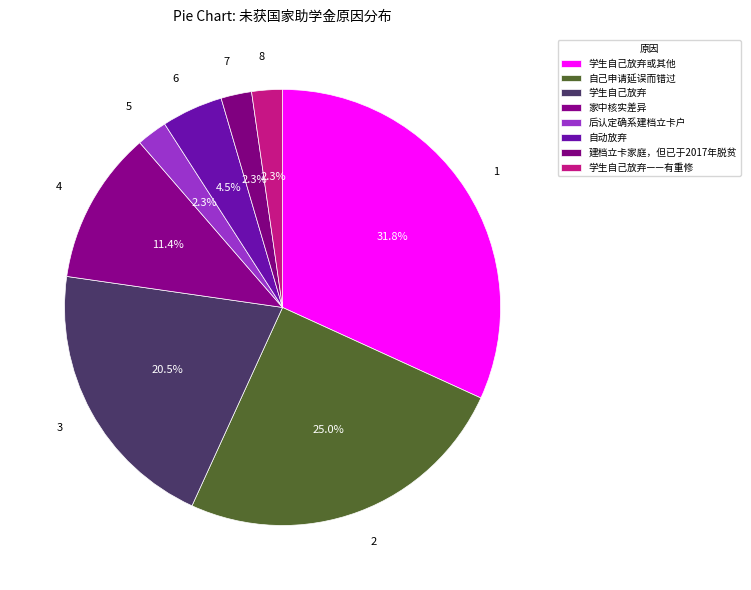

Between 自己申请延误而错过 and 学生自己放弃, which is larger?

自己申请延误而错过